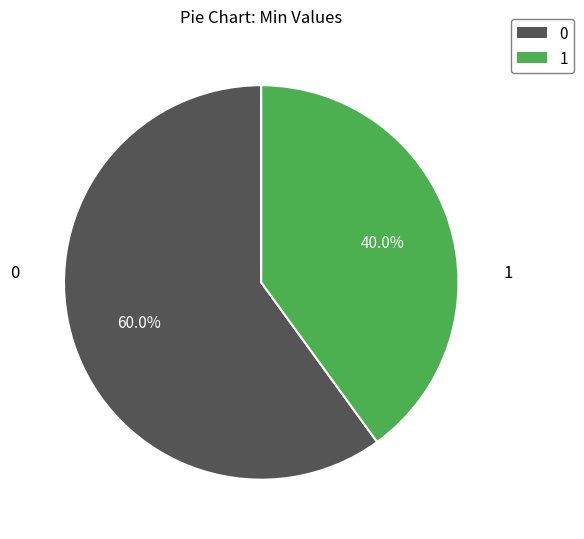

How many slices are in this pie chart?

2